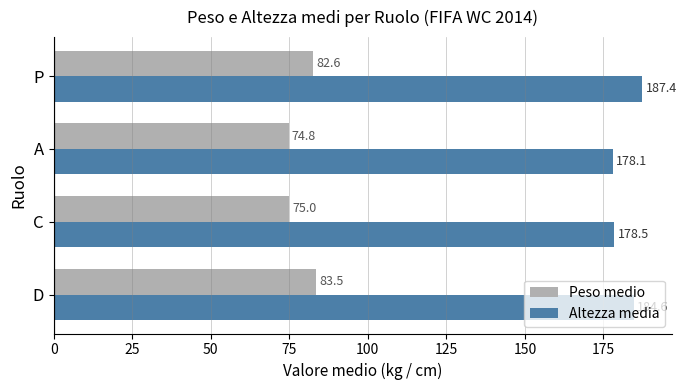

At which label is Peso medio closest to 79?

P